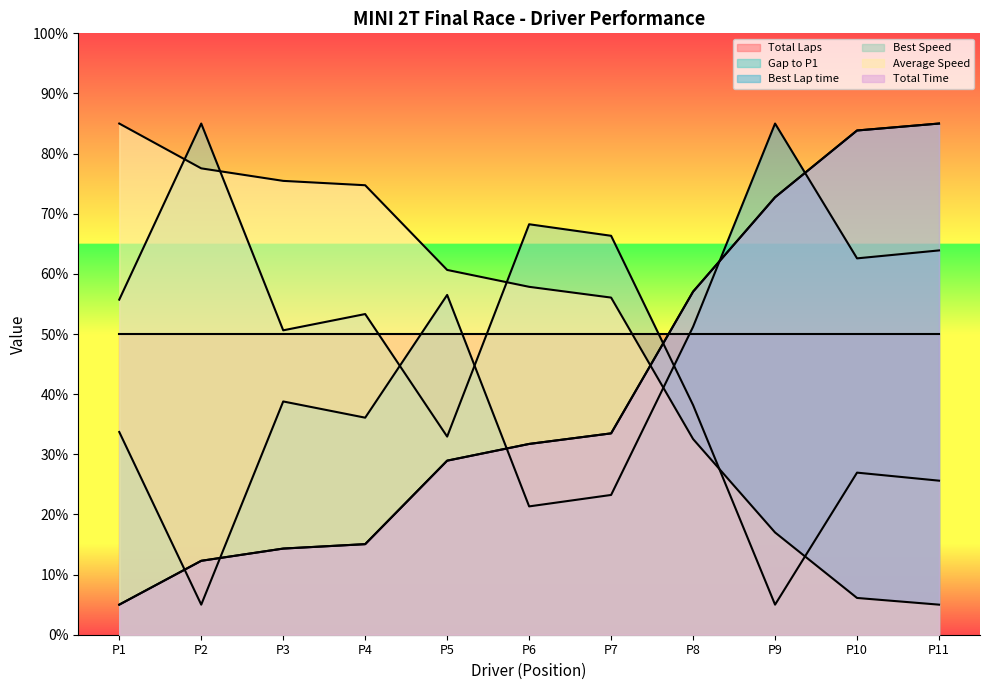

How many intersections are there between Best Lap time and Gap to P1?

5